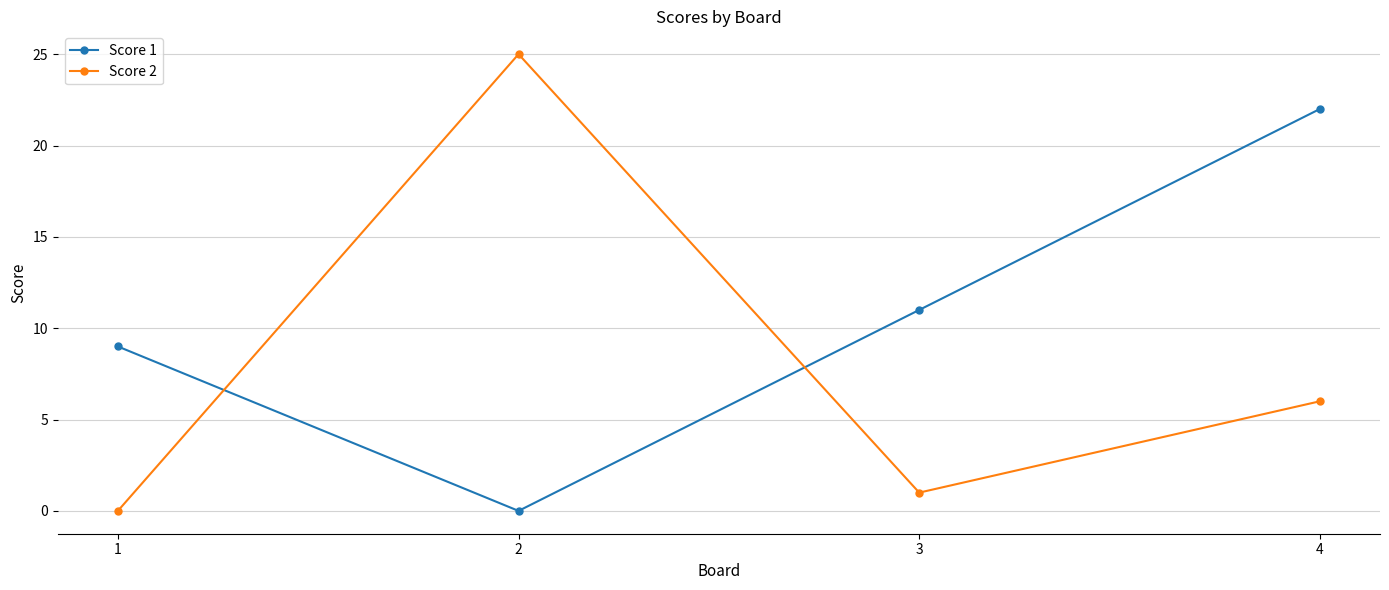

How many data points in Score 1 are less than 11?

2